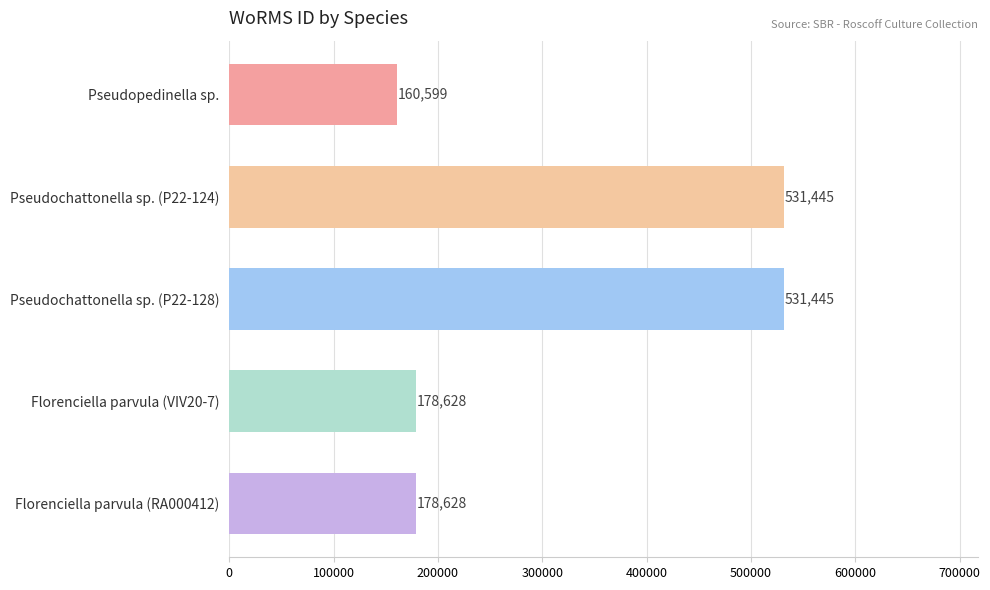

The value at Florenciella parvula (RA000412) is 178628. True or false?

True